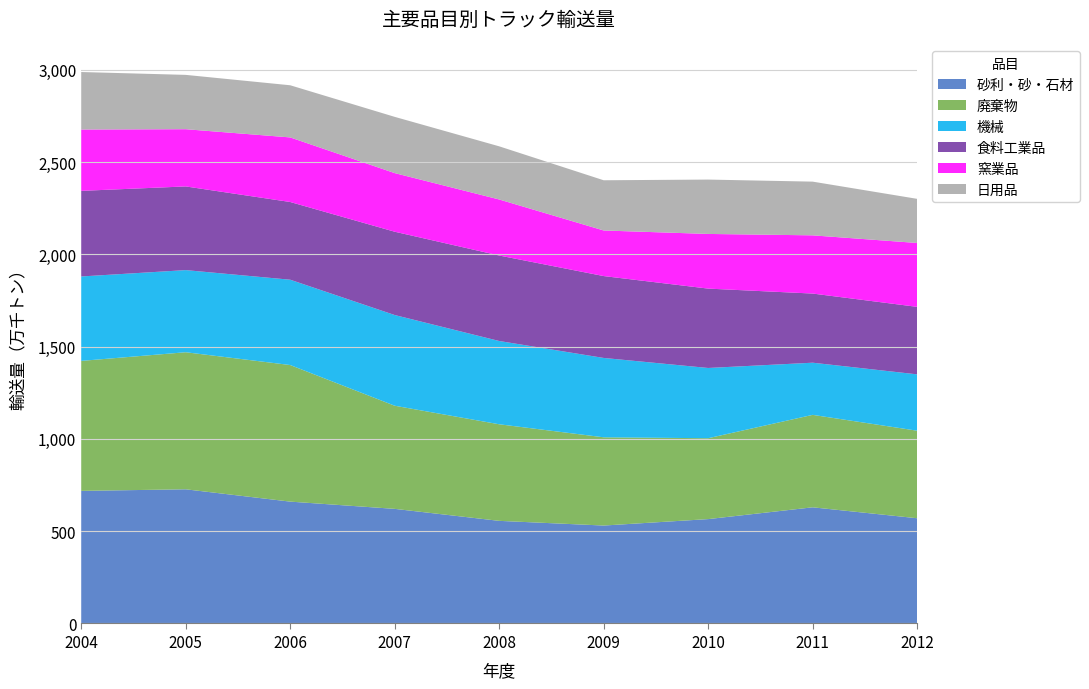

Reading left to right, list all the values displayed in this chart.

砂利・砂・石材: 718435	727037	660261	621017	556040	530626	565545	629433	570182
廃棄物: 704365	742693	740113	558845	523342	478143	438314	500959	474377
機械: 457488	445008	462326	491497	451223	430020	380564	282612	305318
食料工業品: 463803	453419	421077	451383	463188	443650	430069	374671	365733
窯業品: 332332	310052	349955	317609	303626	247001	296231	315430	346160
日用品: 311672	294404	282580	304795	288063	272131	294572	291046	239114